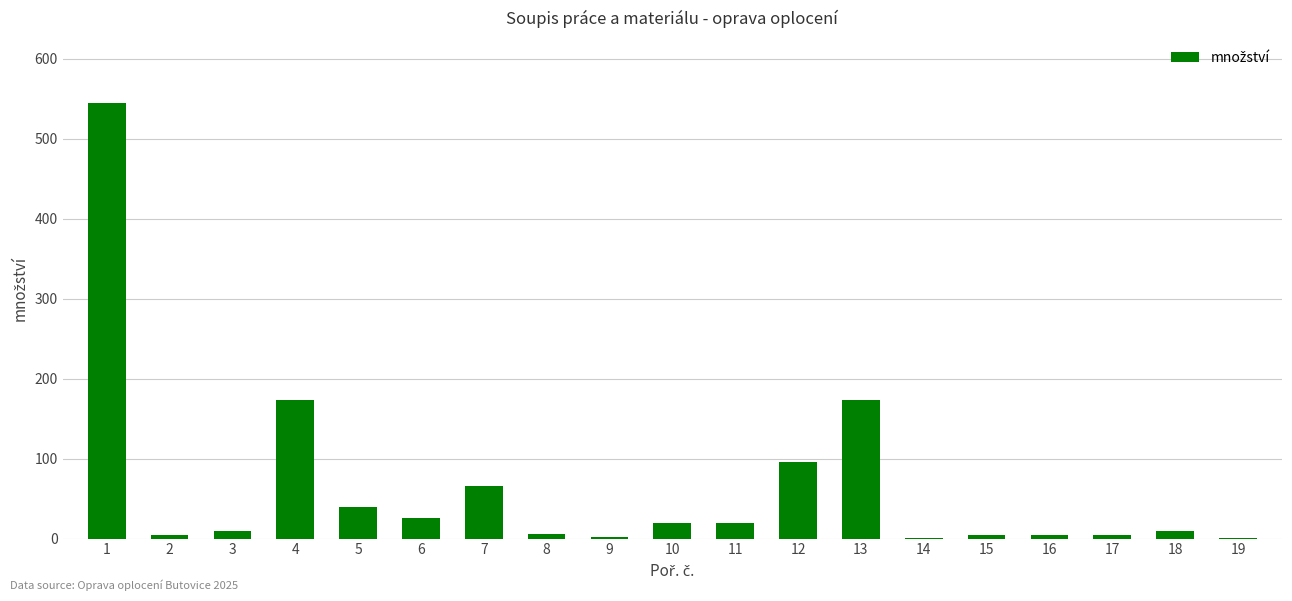

What is the greatest value displayed?

544